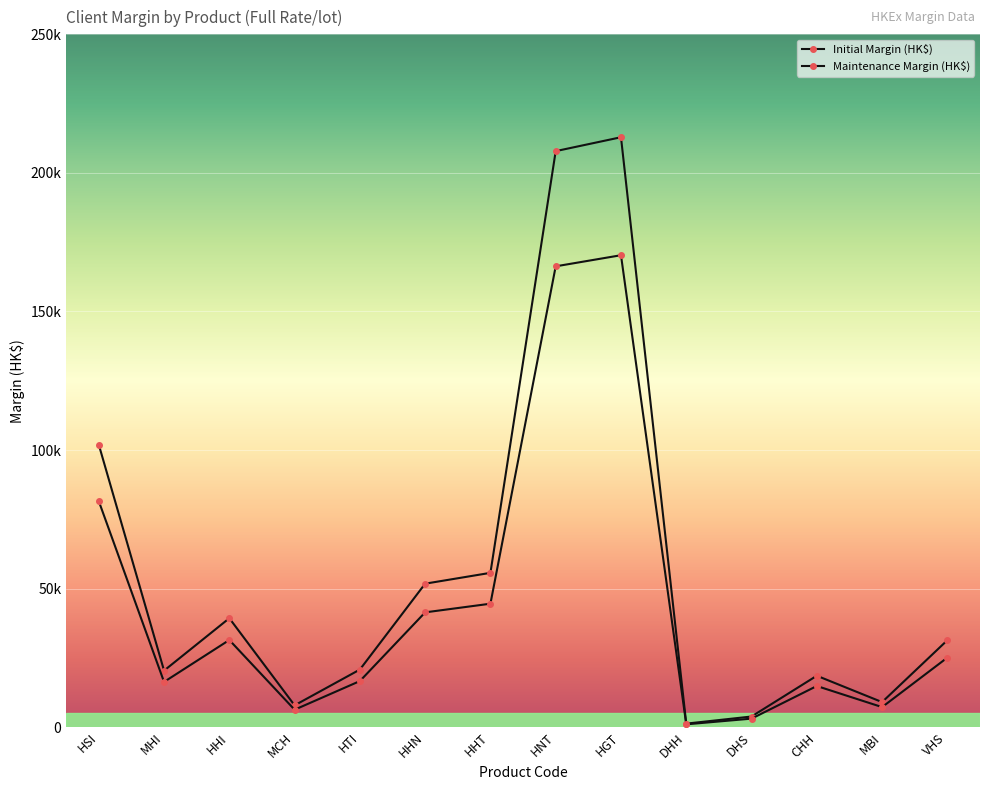

True or false: Initial Margin (HK$) and Maintenance Margin (HK$) cross at least once.

False